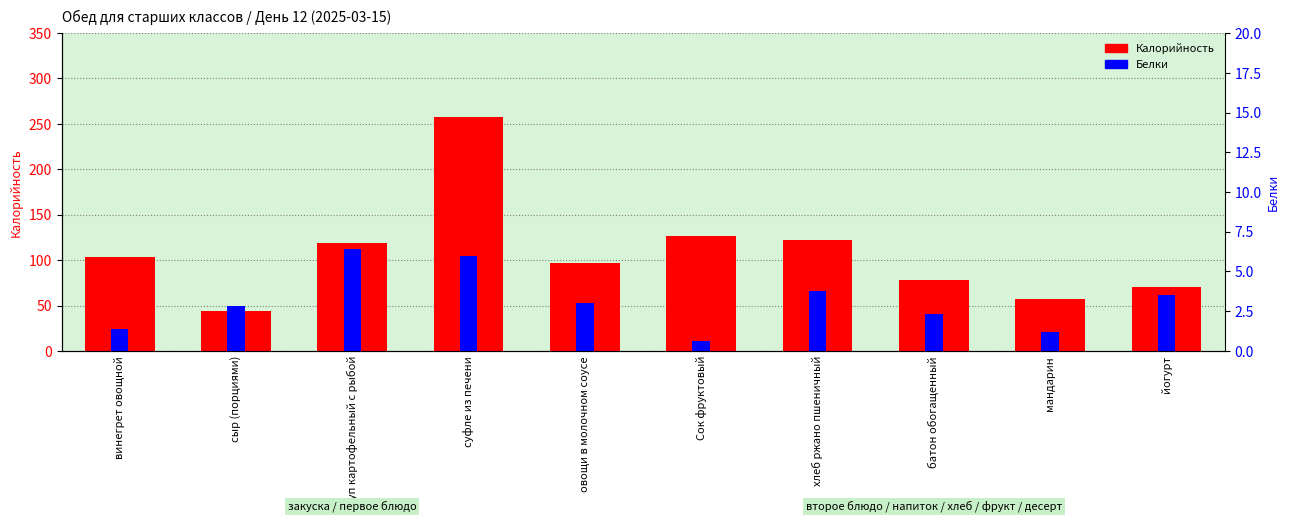

Which series changed the most between овощи в молочном соусе and мандарин?

Калорийность